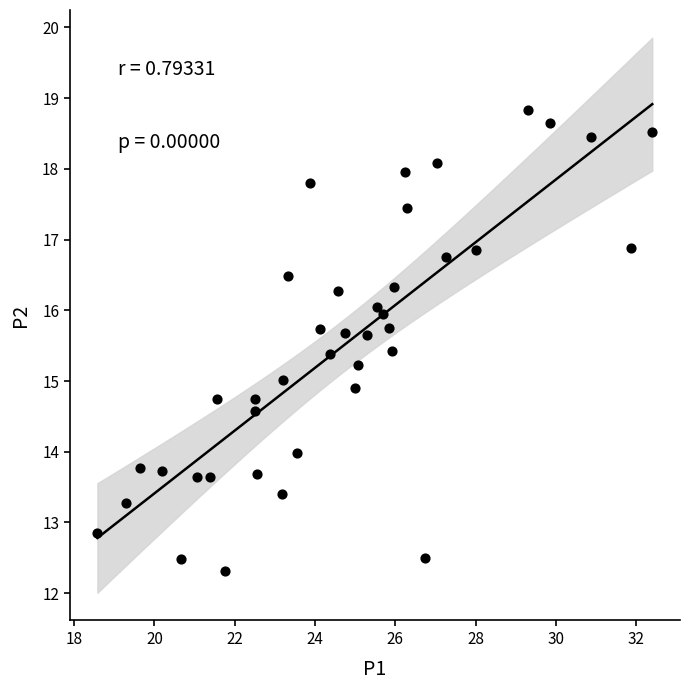

What is the range of Y values (max minus min)?

6.5